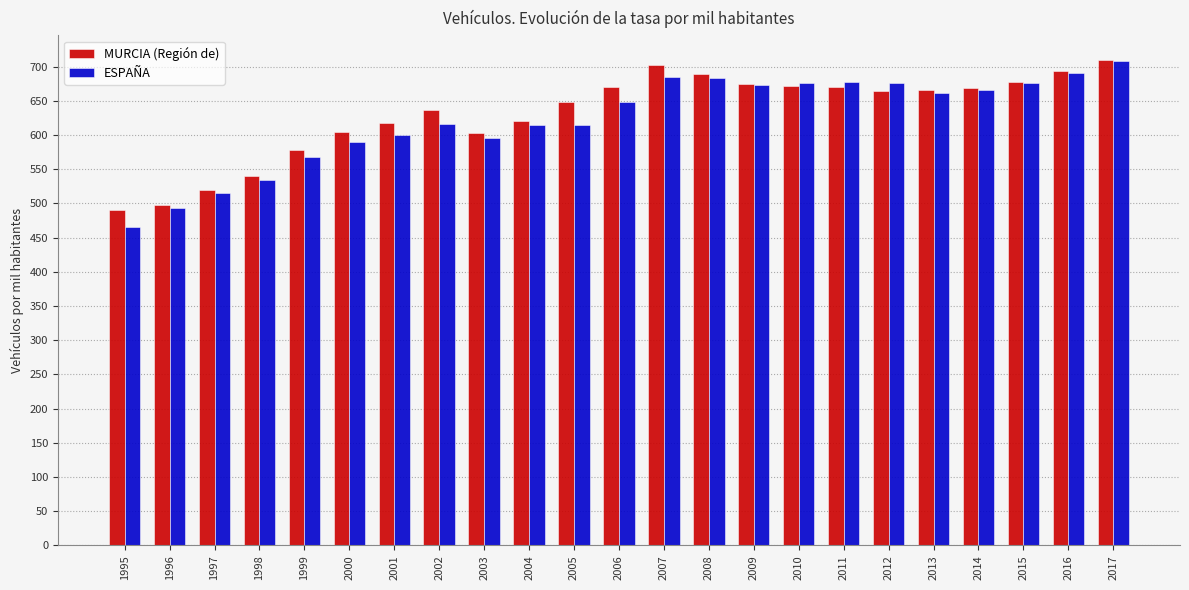

True or false: MURCIA (Región de) has a value of 953.6 at 2008.

False